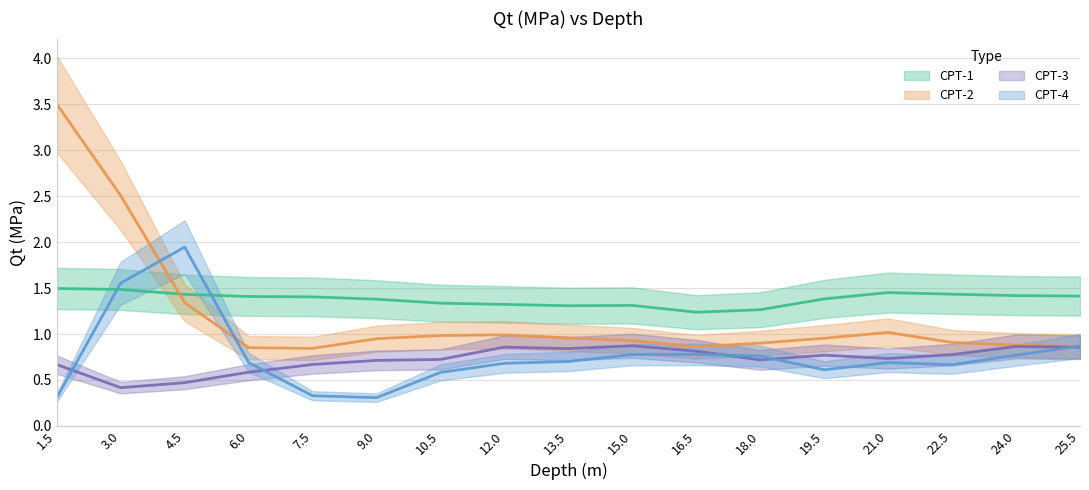

How many interior local peaks does the CPT-4 series have?

3